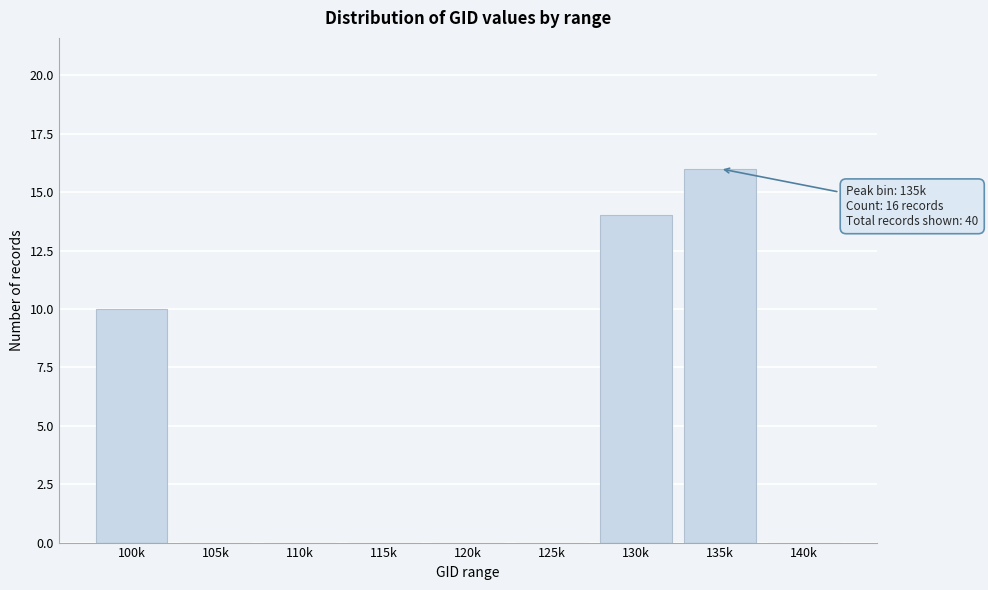

Reading right to left, what are all the values shown in this chart?

140k=0	135k=16	130k=14	125k=0	120k=0	115k=0	110k=0	105k=0	100k=10